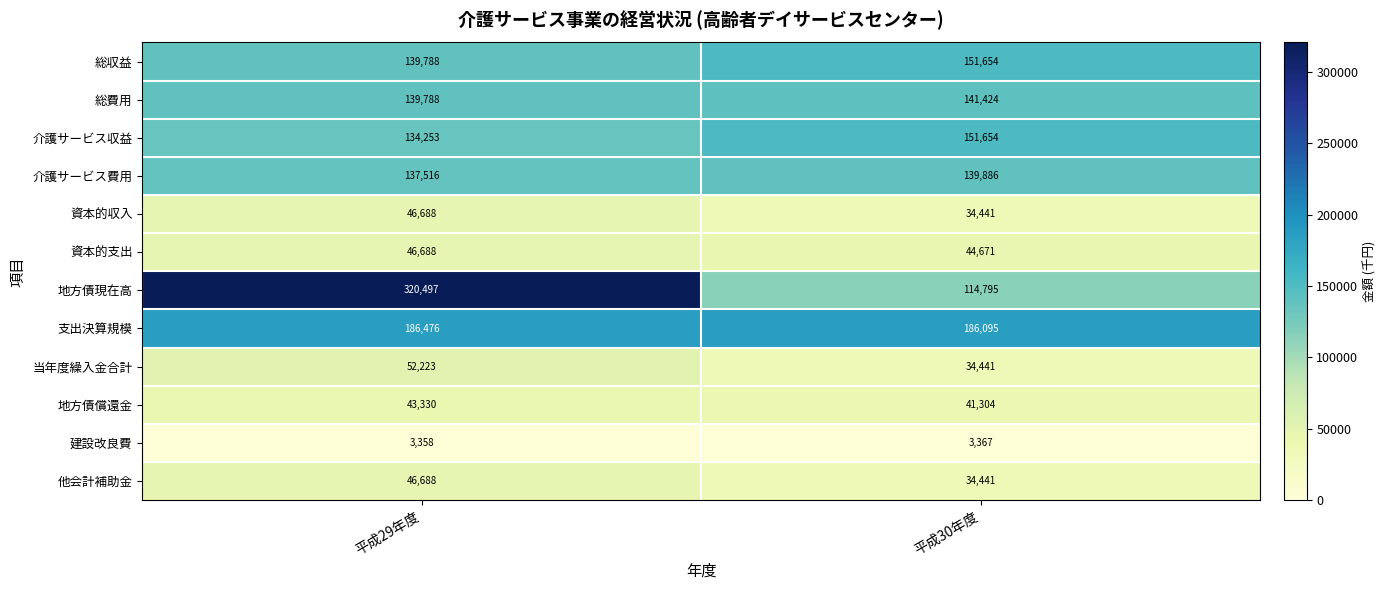

How many distinct data groups are displayed?

12